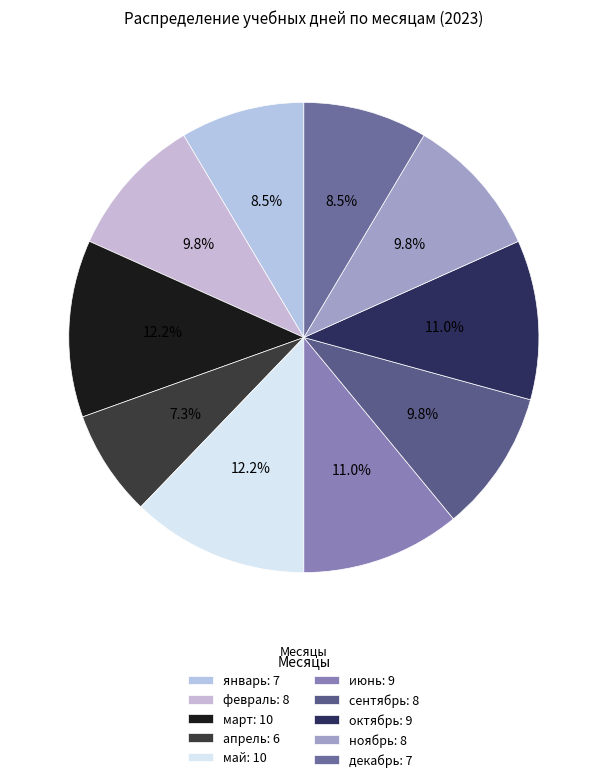

What is the smallest slice in the pie chart?

апрель